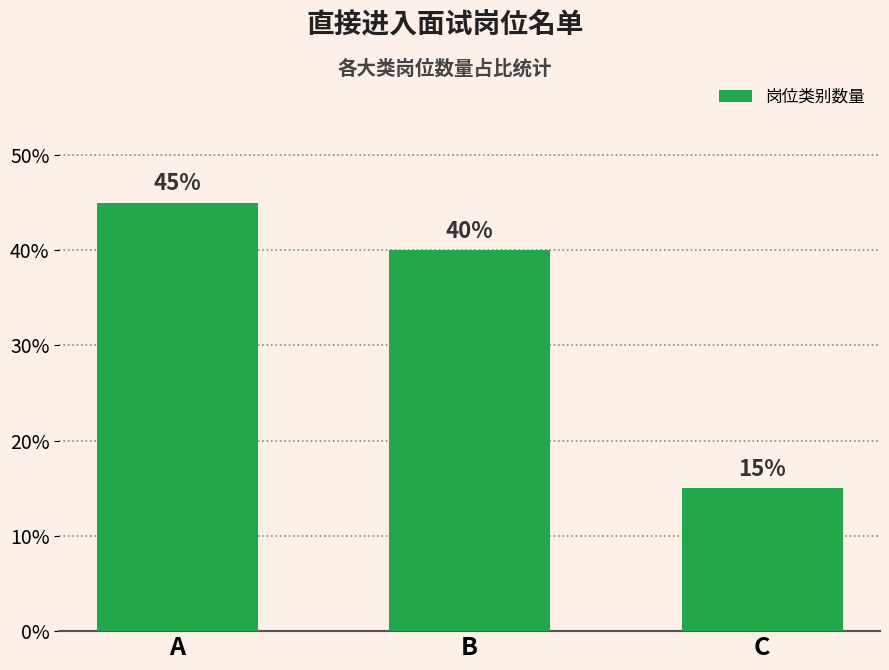

What is the minimum value shown in the chart?

0.1